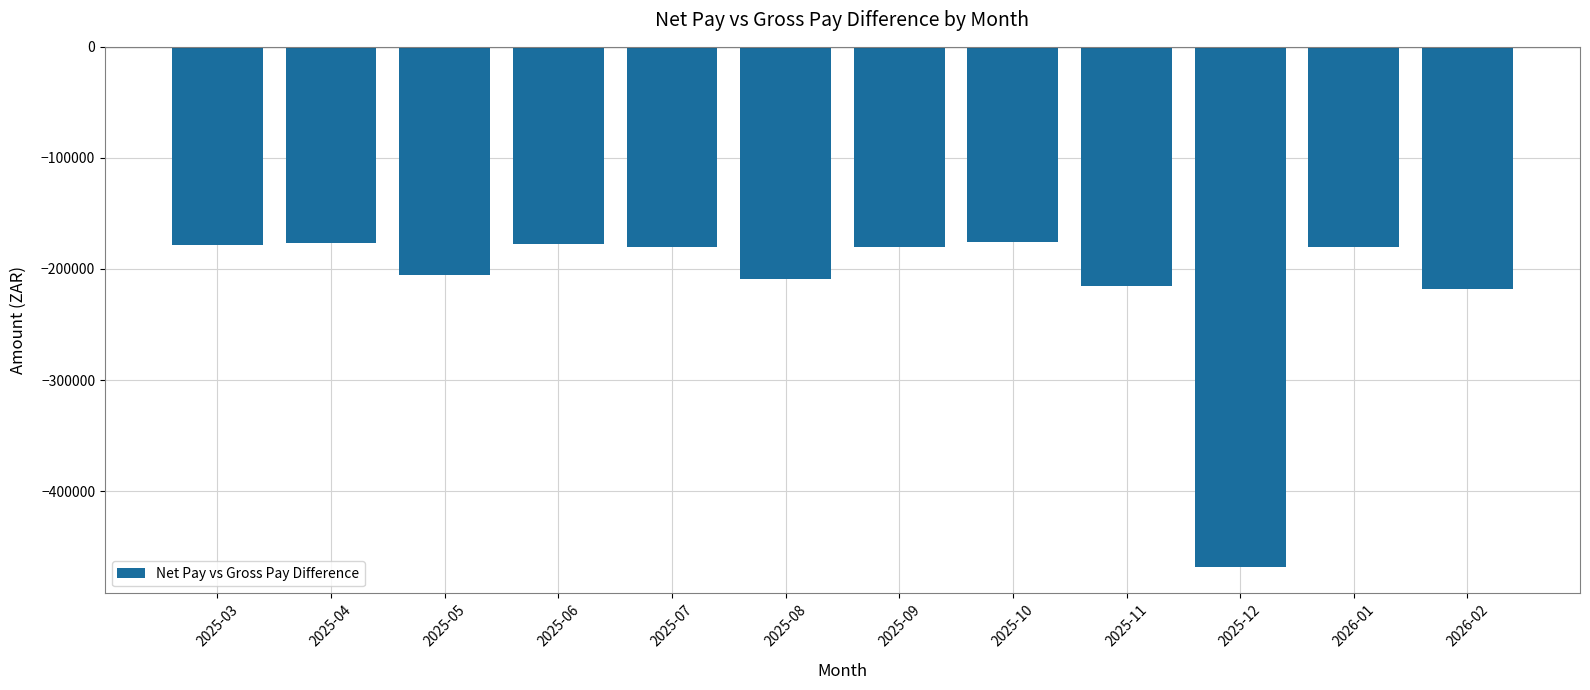

What is the greatest value displayed?

-175535.2